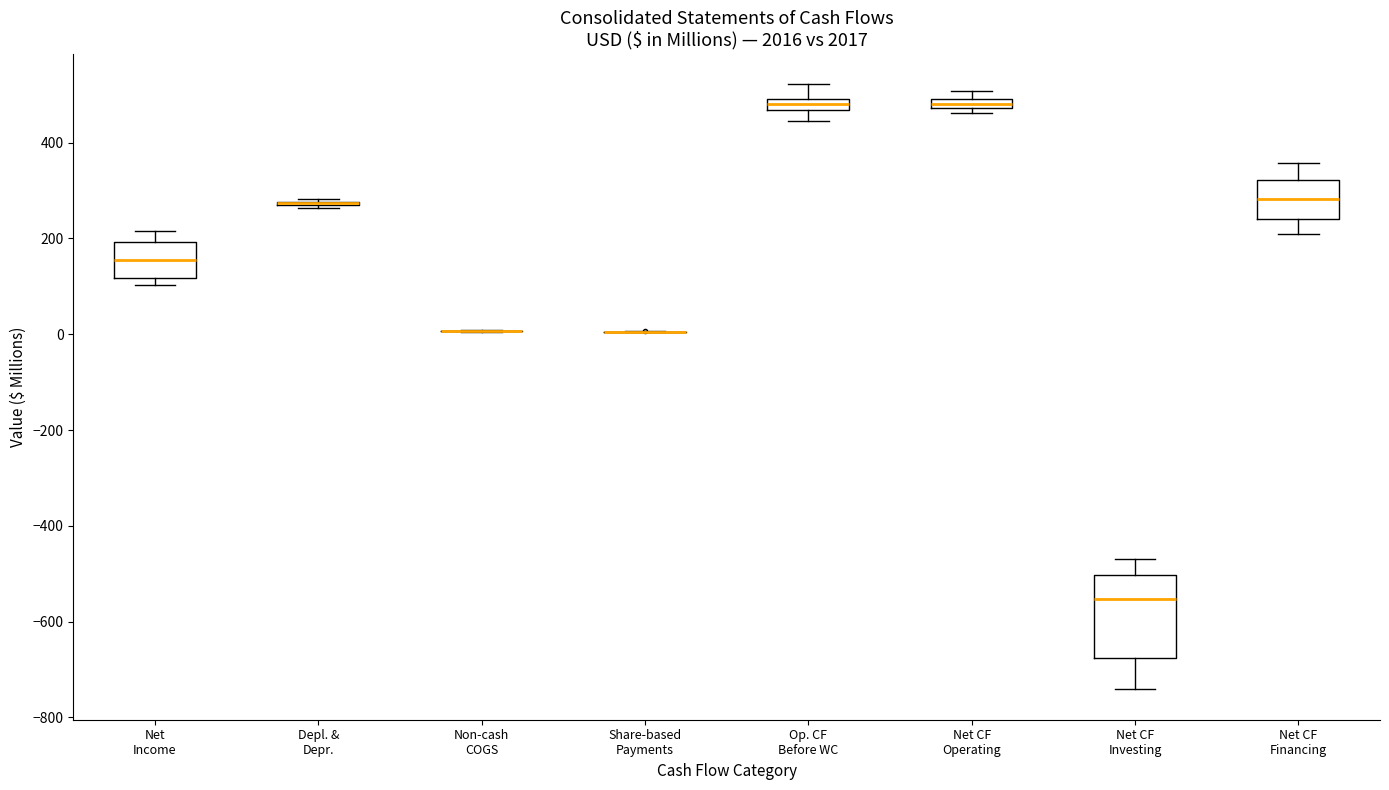

Comparing the boxes themselves (not the whiskers), which one is the tallest?

Net CF Investing